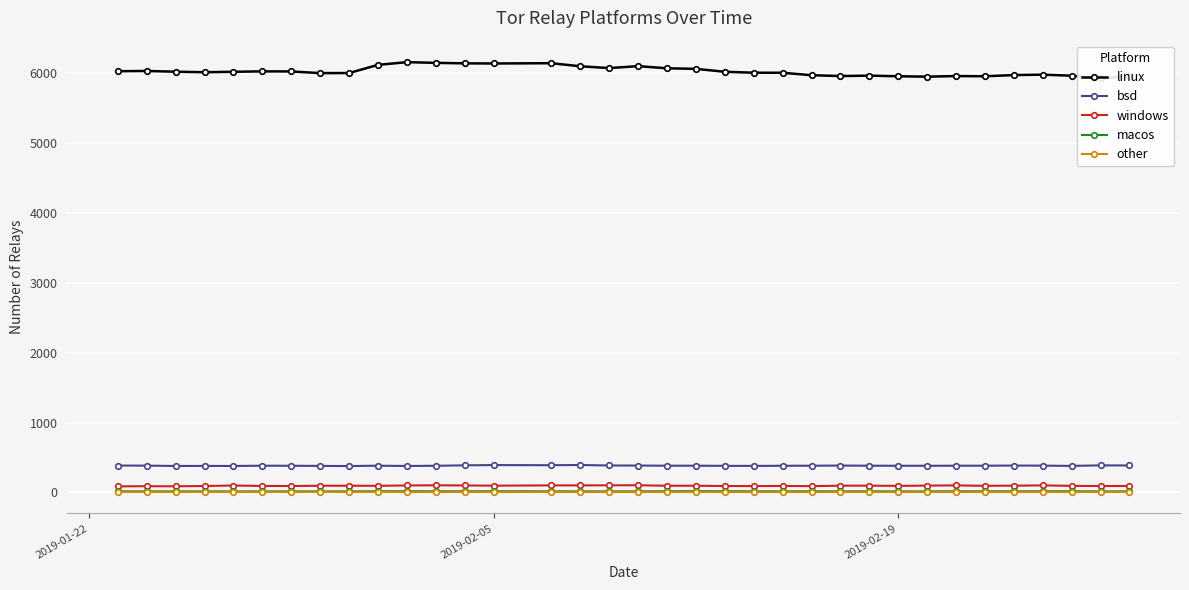

Which series has the widest spread of values?

linux